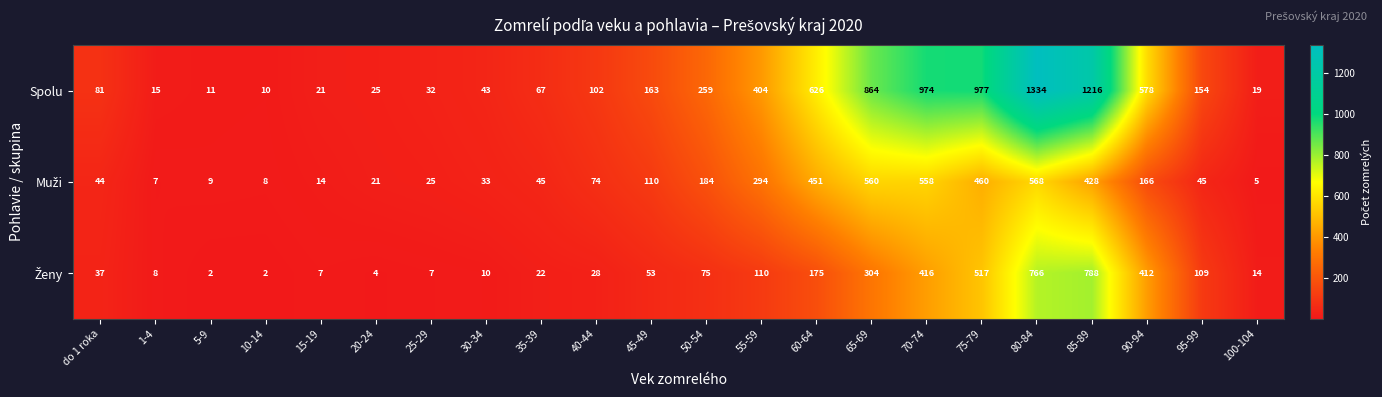

How many series are shown in this chart?

3